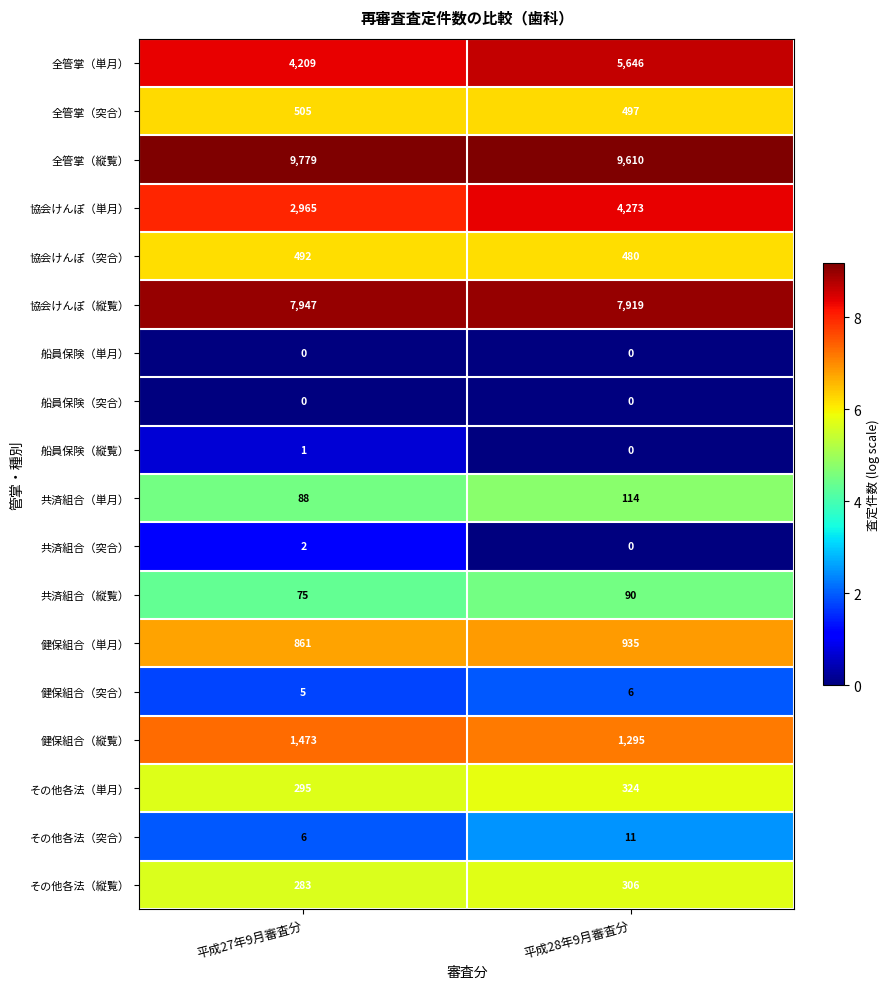

What is the minimum value for 共済組合（縦覧）?

75